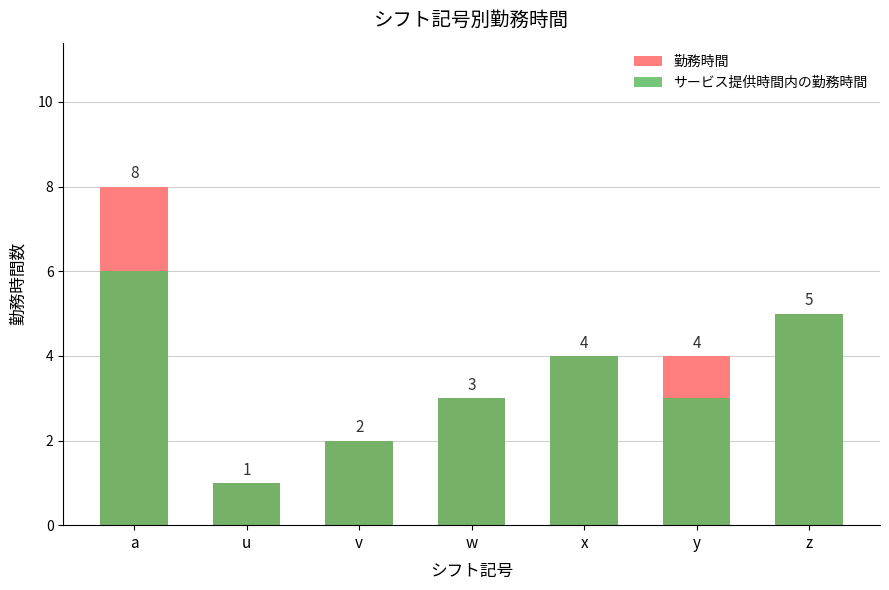

How many groups of bars are there?

7